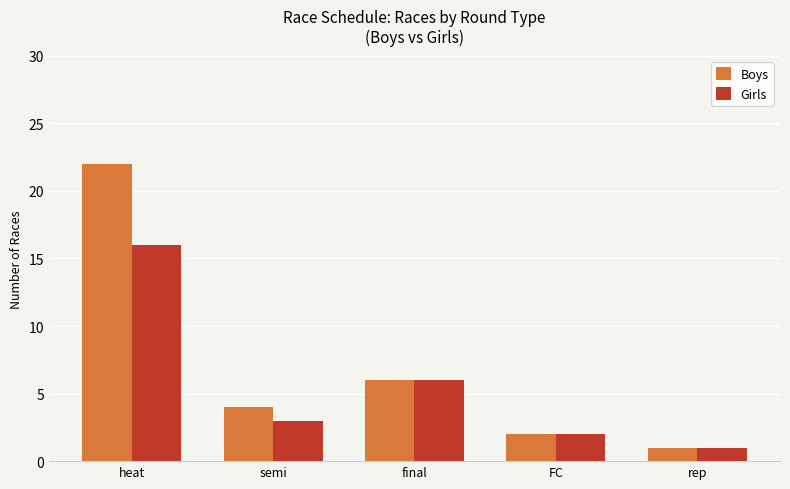

Is it true that Girls equals 3 at semi?

True